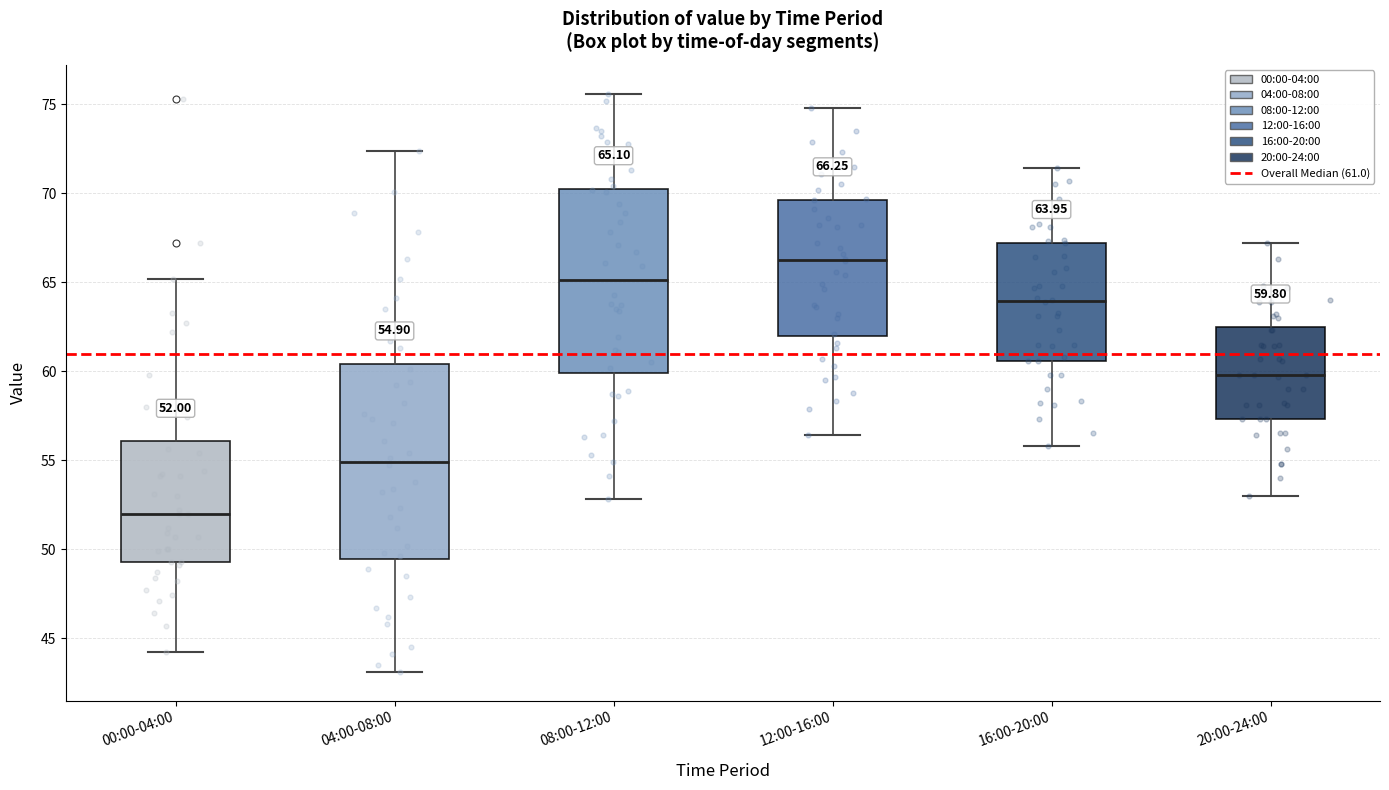

Which box's median line is the lowest?

00:00-04:00